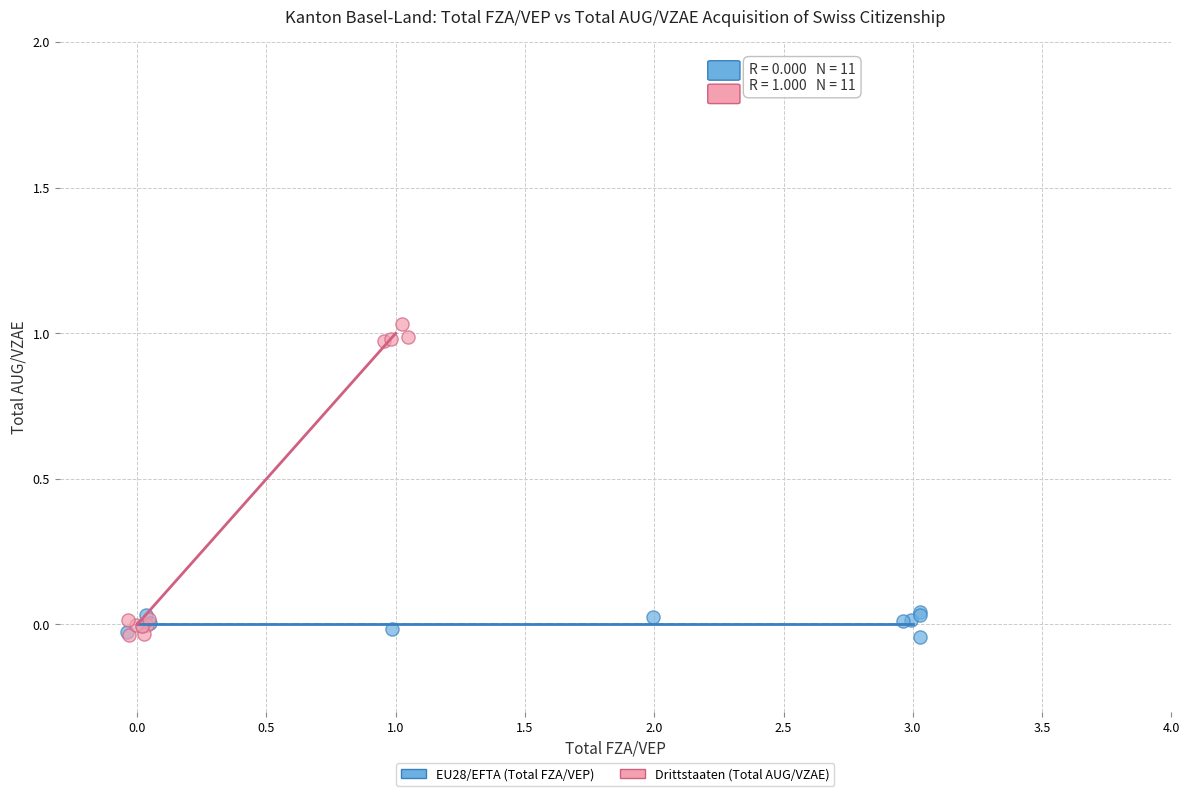

Which series has the largest Y range (max minus min)?

Drittstaaten (Total AUG/VZAE)